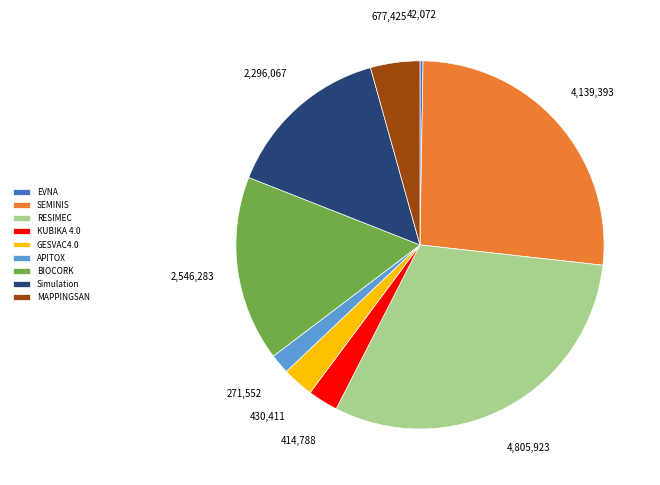

Does any single category account for the majority?

No